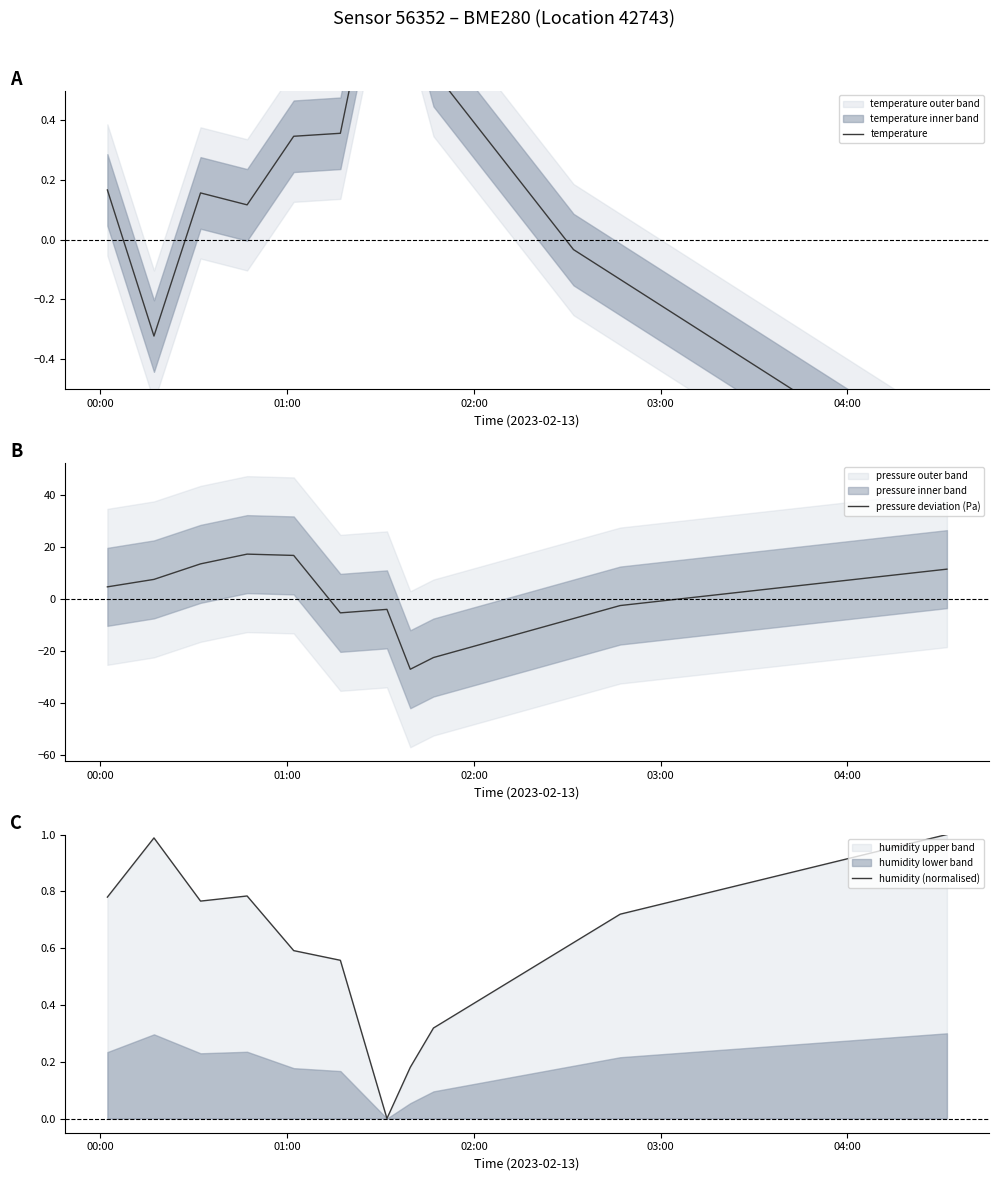

How many data points in temperature are above 0?

10